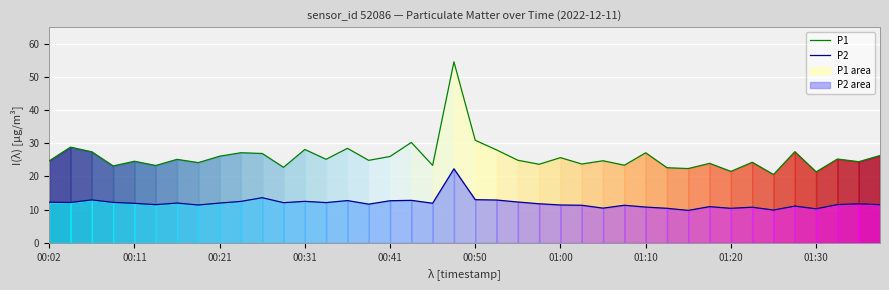

How many series are shown in this chart?

2